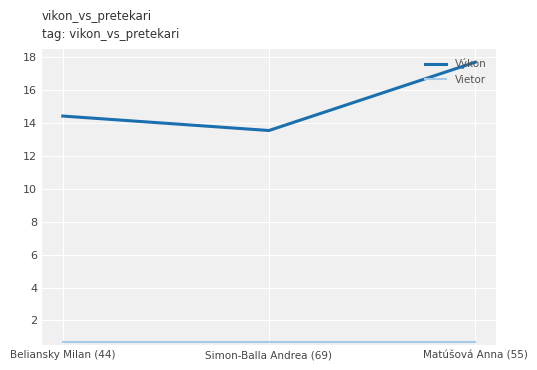

True or false: Vietor has a value of 0.7 at Matúšová Anna (55).

True